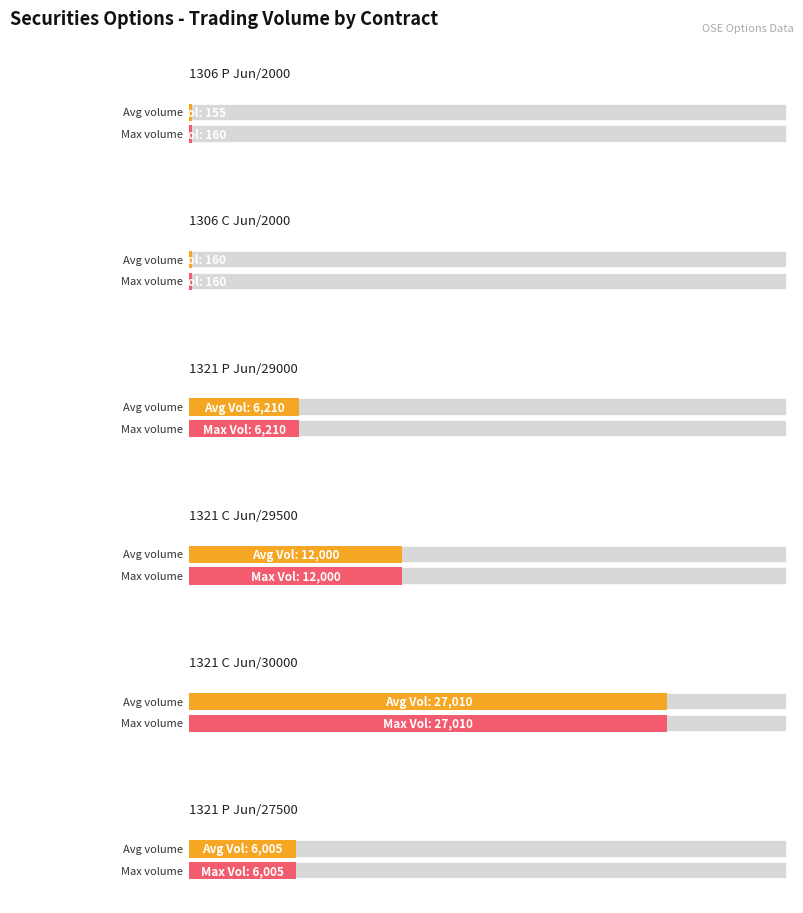

Which has a higher value, 1306-P-2021/06-2000 or 1321-P-2021/06-29000?

1321-P-2021/06-29000